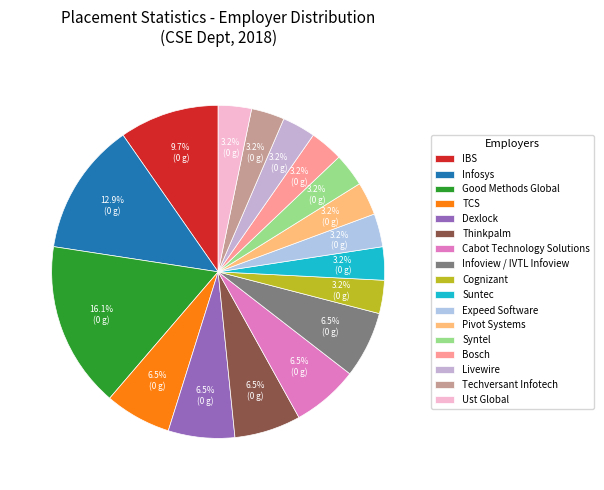

Count the number of slices in the pie.

17